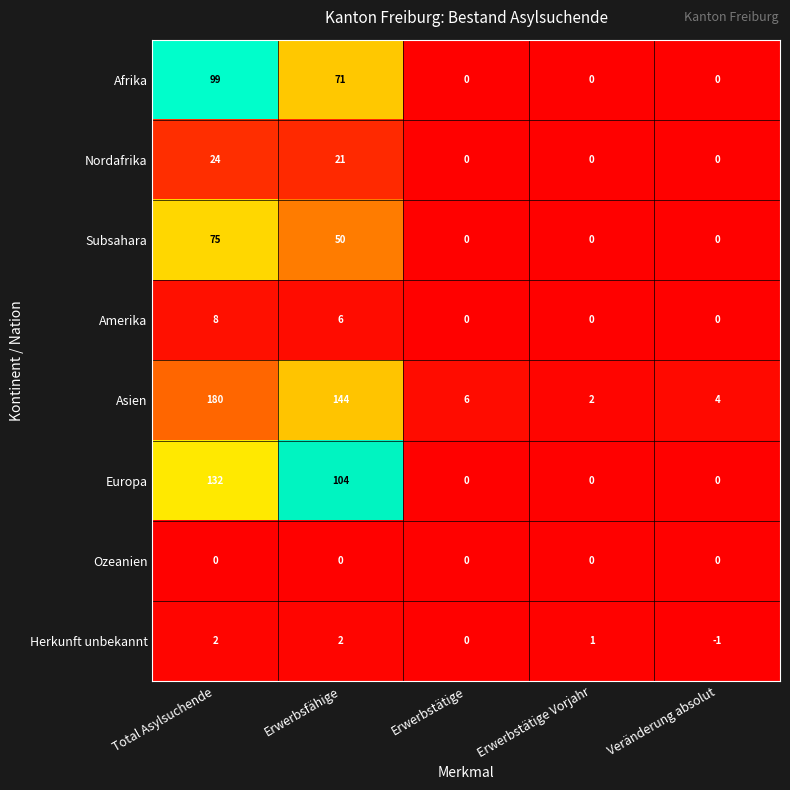

What is the difference between the highest and lowest values at Erwerbsfähige?

144